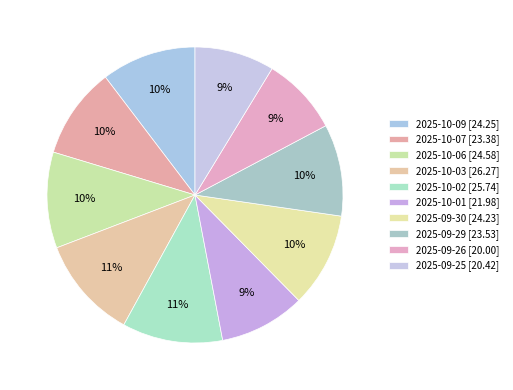

Which has a higher value, 2025-09-26 or 2025-09-29?

2025-09-29